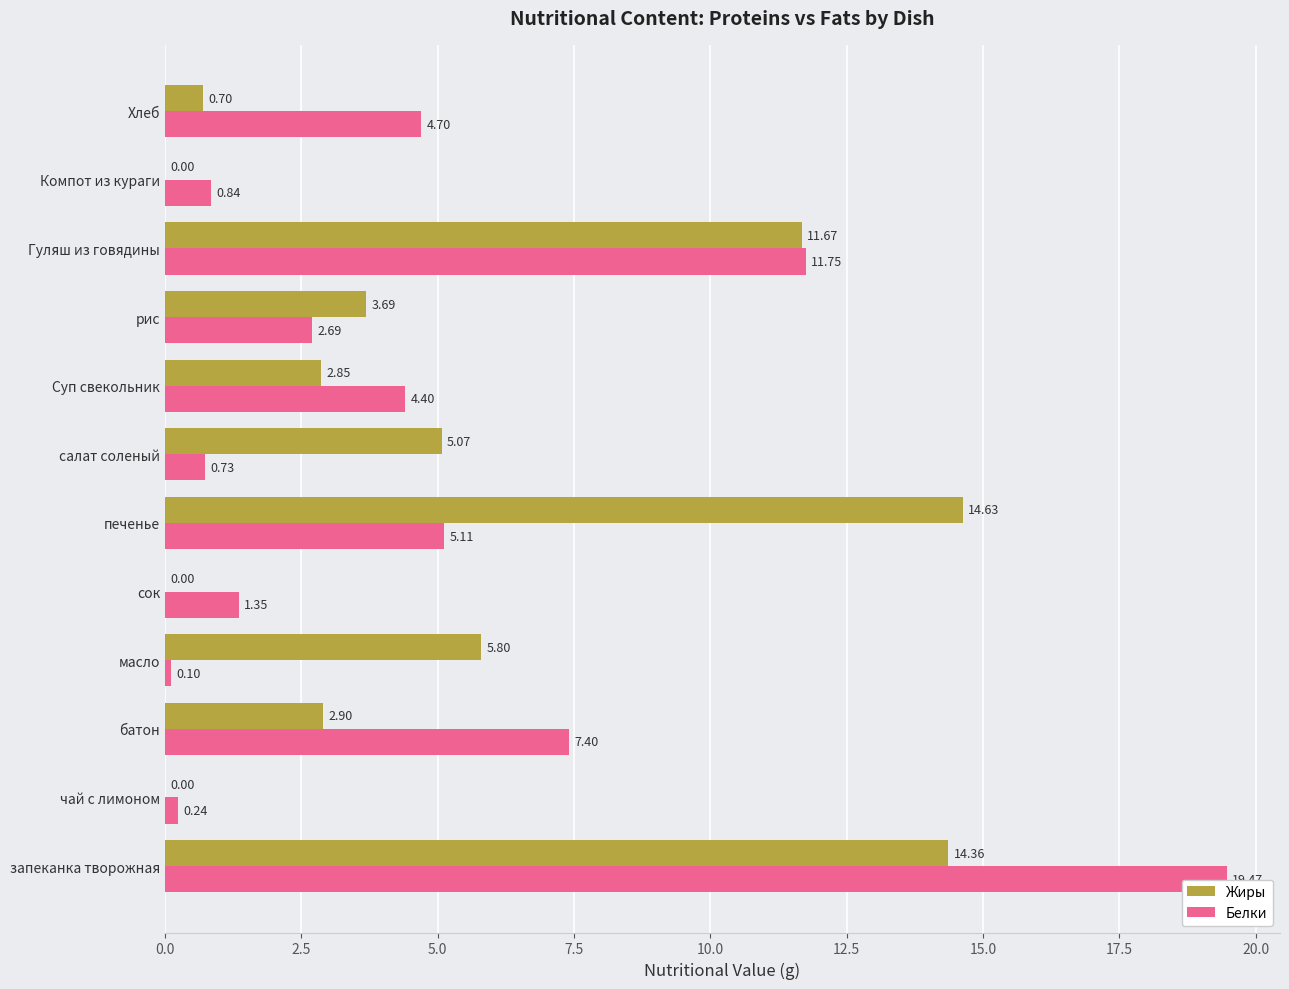

Between чай с лимоном and салат соленый, which series saw the biggest shift?

Жиры